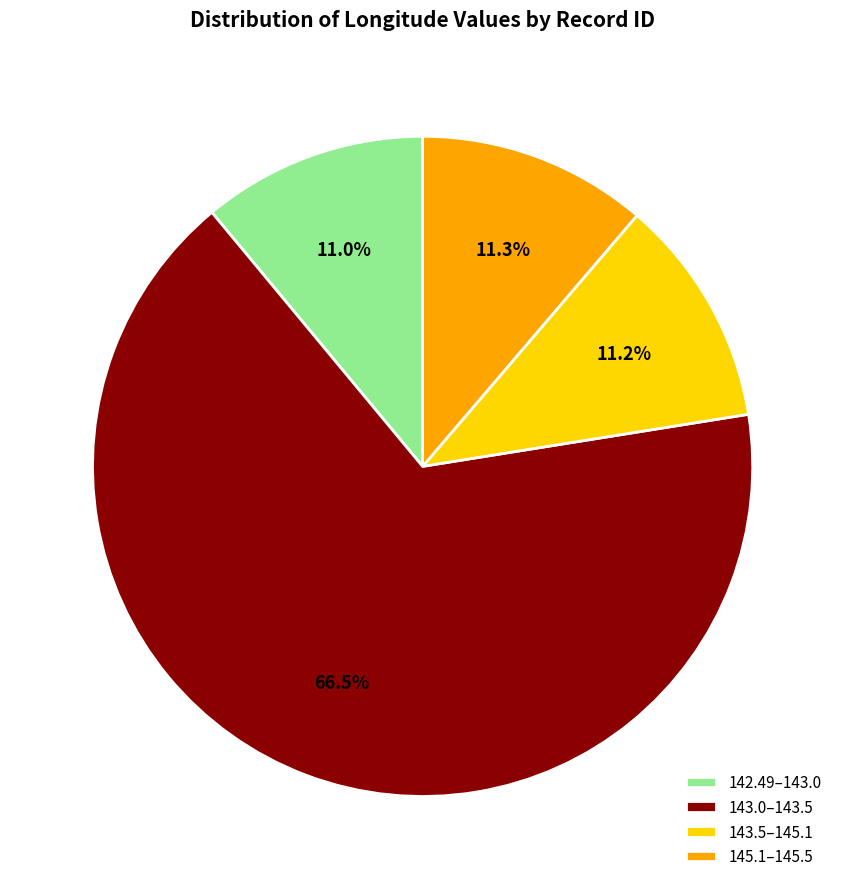

What is the ratio of the value at 145.1–145.5 to the value at 142.49–143.0?

1.0